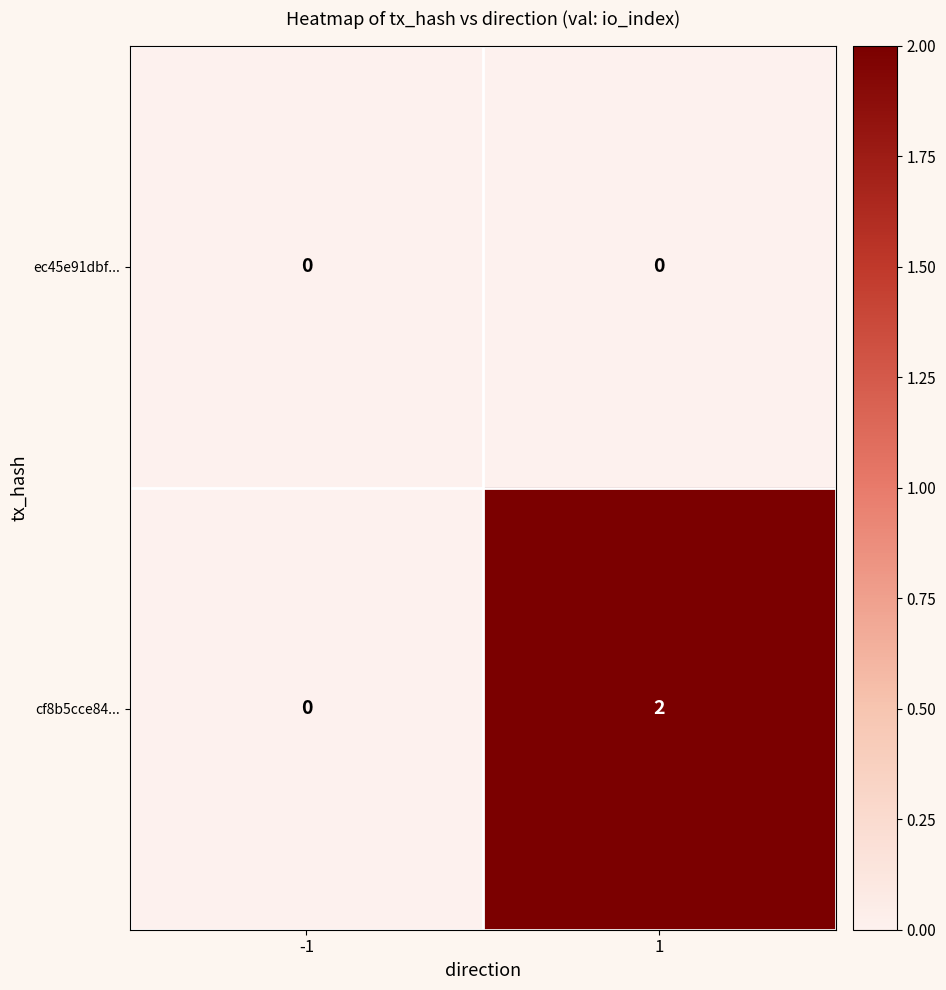

True or false: cf8b5cce84... has a value of 1 at -1.

False